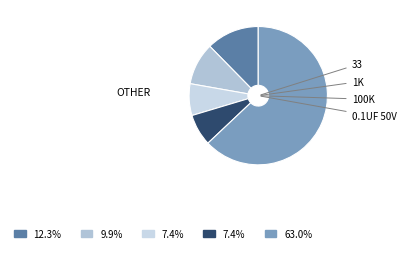

Count the number of slices in the pie.

5